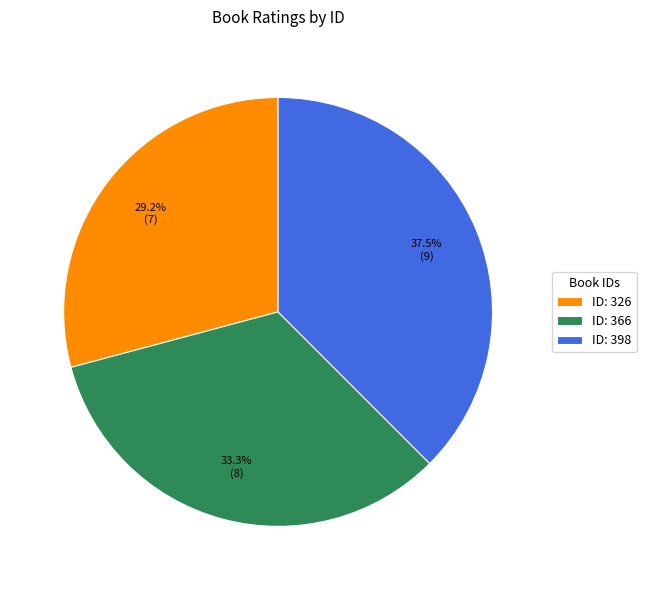

Does ID: 326 represent more than half of the total?

No